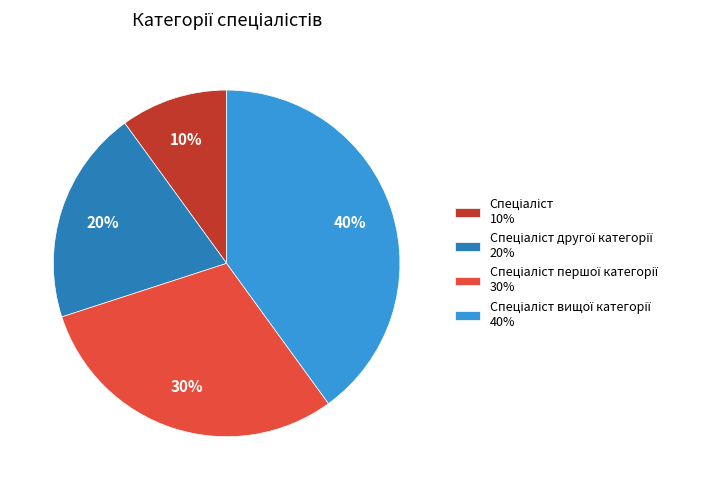

To the nearest percent, what is the average slice percentage?

25%